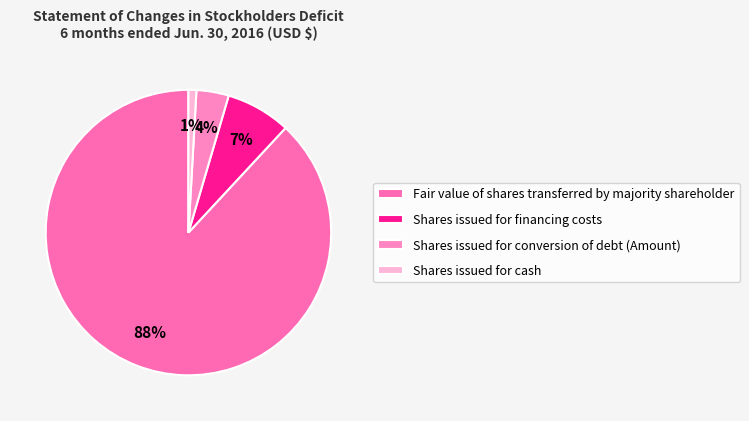

What portion of the pie excludes Shares issued for conversion of debt (Amount)?

96.3%